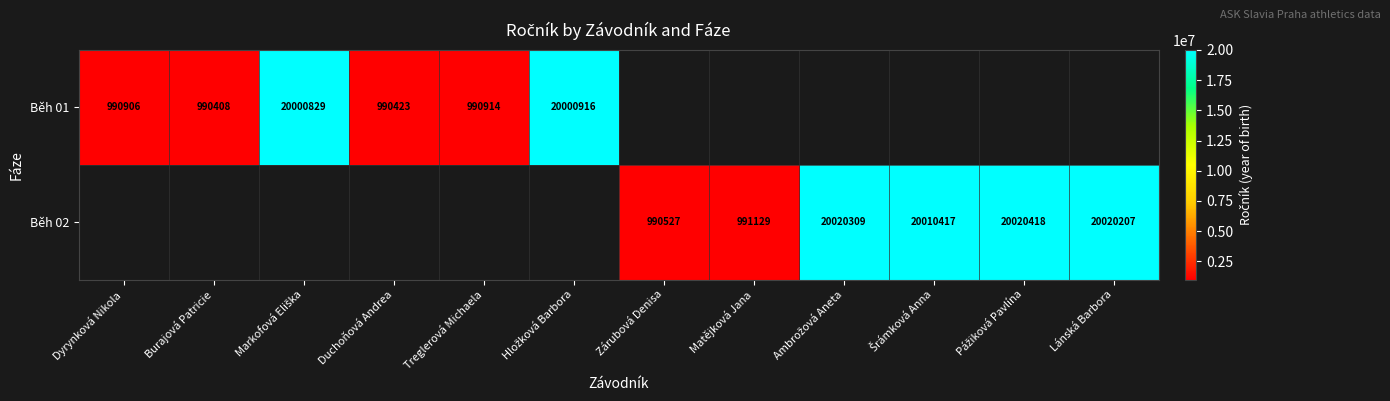

Which category has the highest value across all series?

Pážiková Pavlína